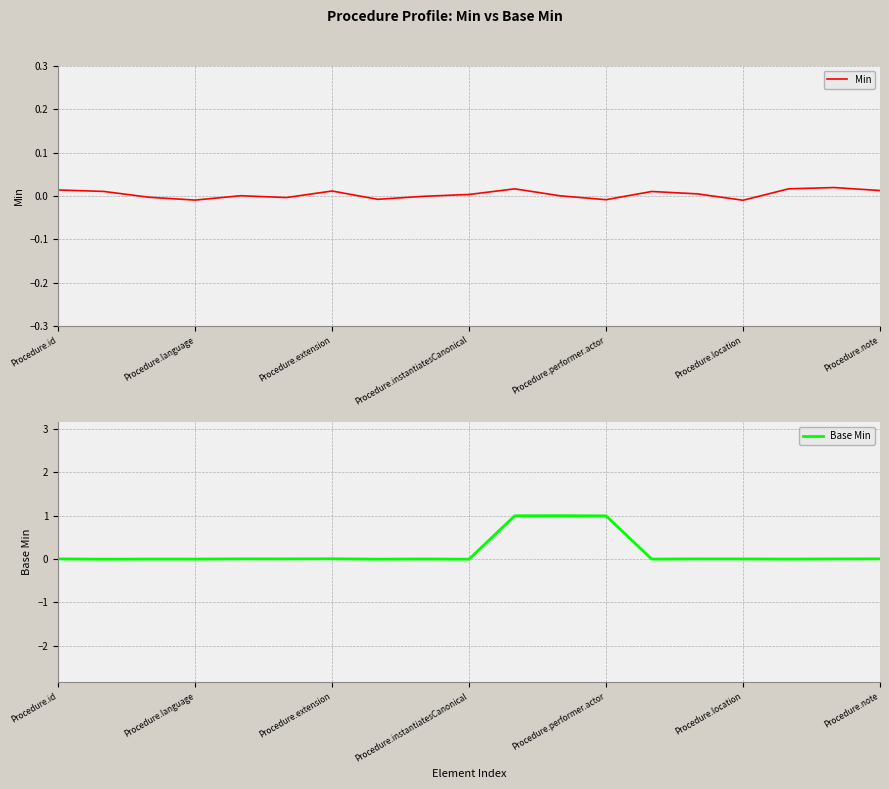

What is the sum of all Base Min values?

3.0